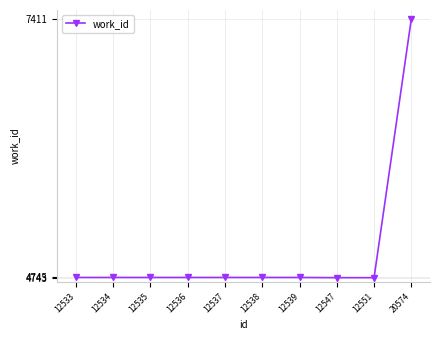

What is the sum of the values at 12537 and 12551?

9488